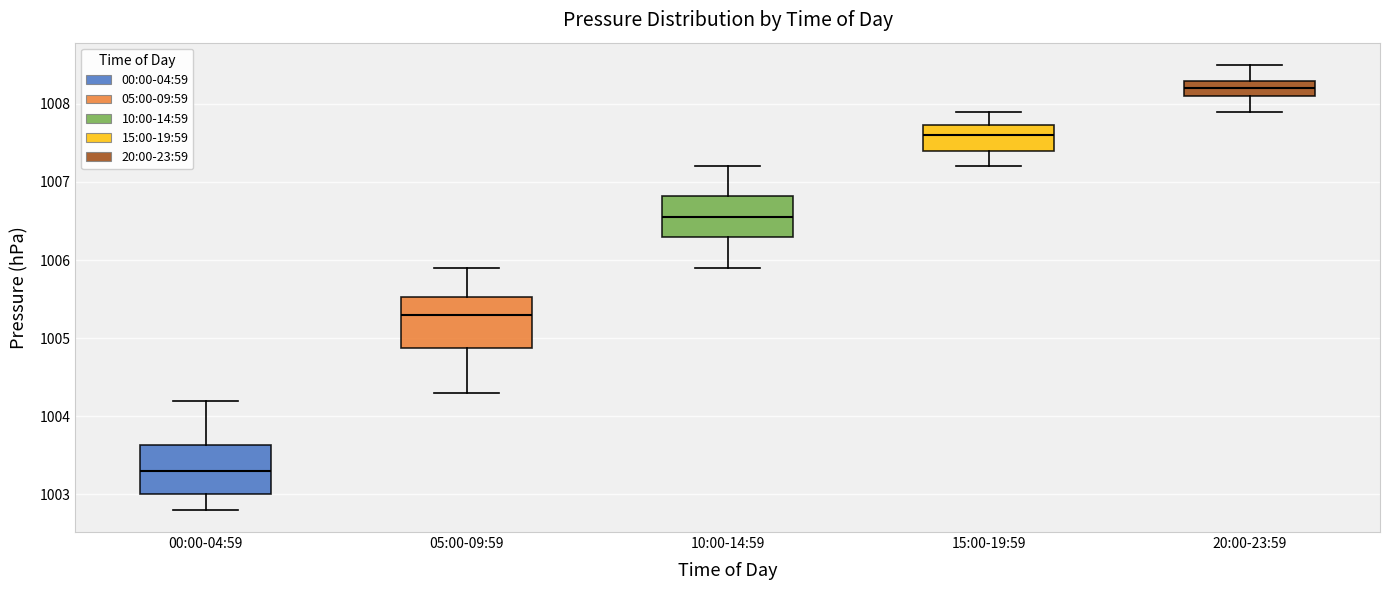

Where is the upper edge of the box for 15:00-19:59 on the y-axis? The values are not printed on the chart, so give them approximately, as read against the axis.

1007.7